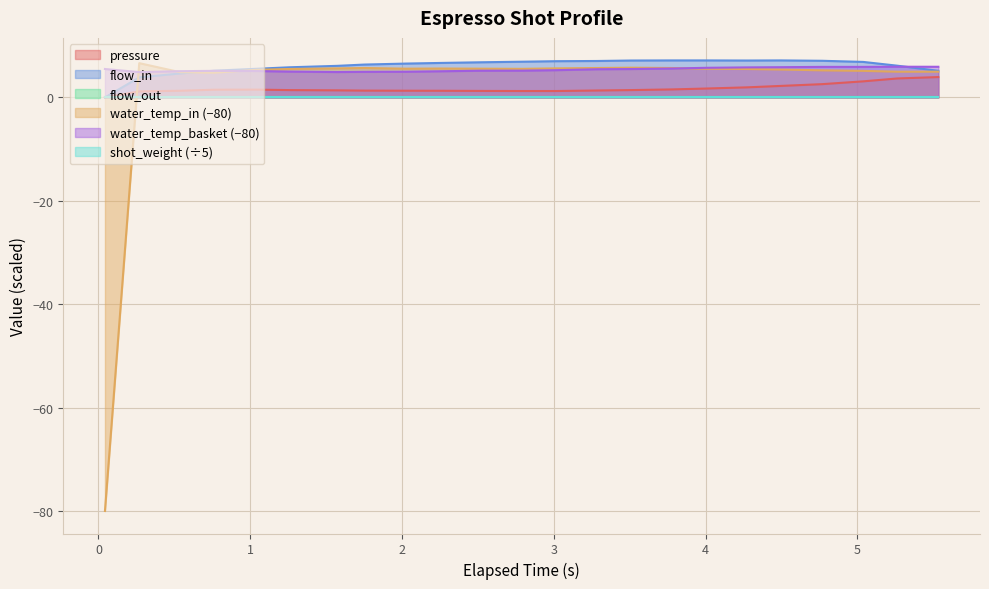

True or false: flow_in has more than 1 interior local peaks.

False